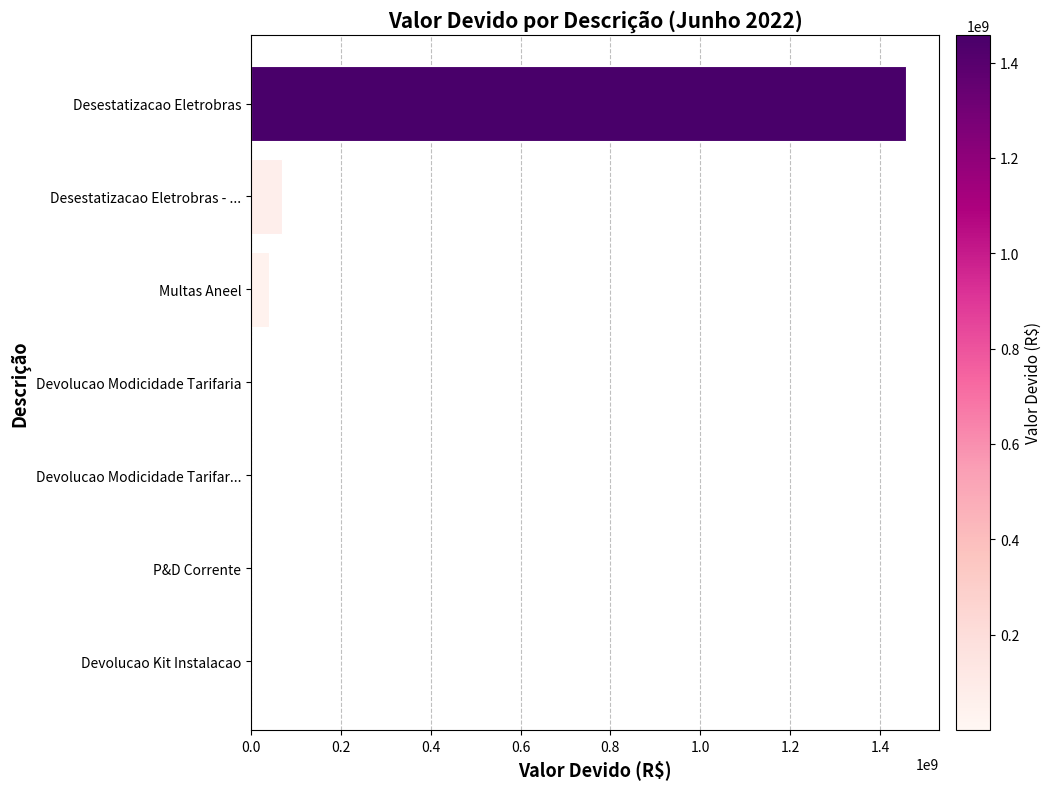

At which label is the value closest to 729237745?

Desestatizacao Eletrobras - ...